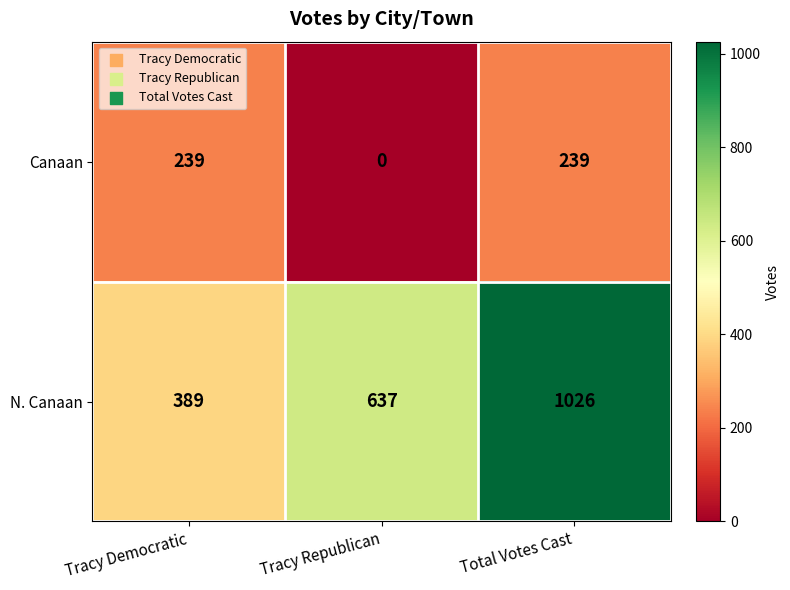

The Canaan series shows 239 at Total Votes Cast. True or false?

True